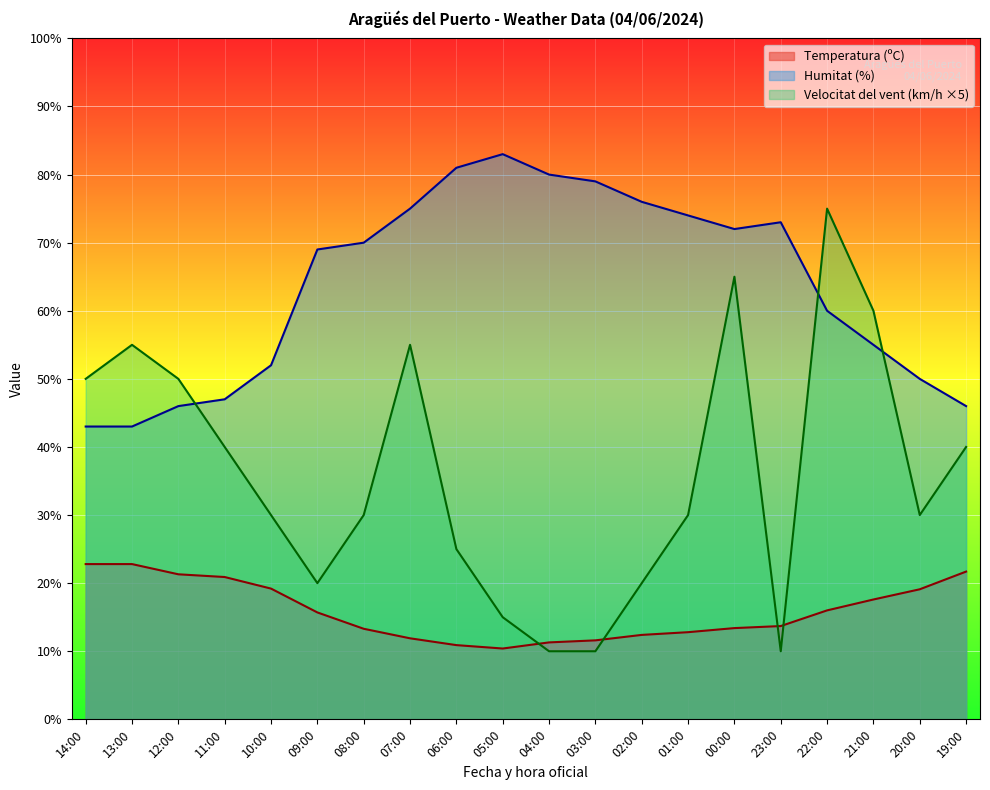

How many lines are shown in the chart?

3